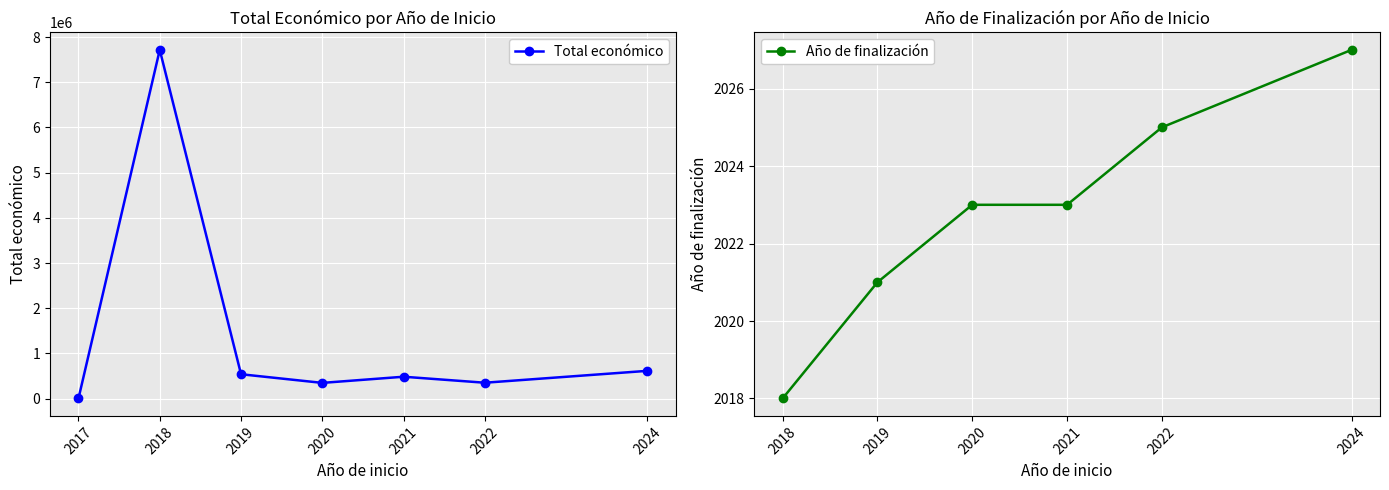

Rank the categories by value from lowest to highest.

2017, 2020, 2022, 2021, 2019, 2024, 2018